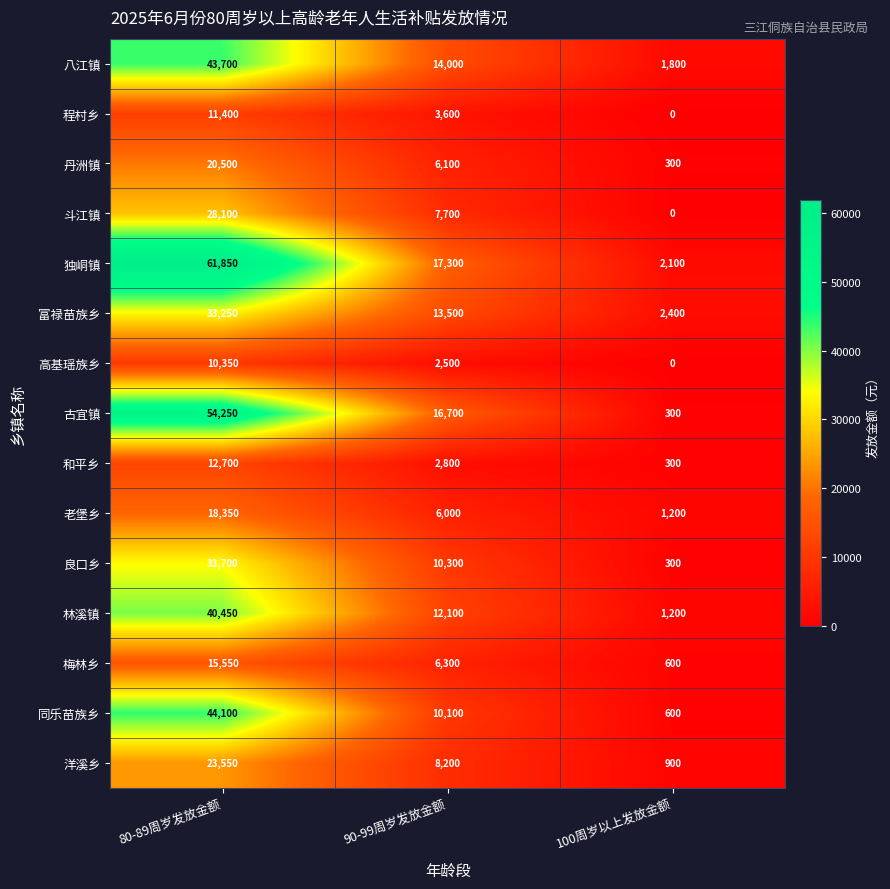

How many 丹洲镇 values are between 300 and 20500?

3